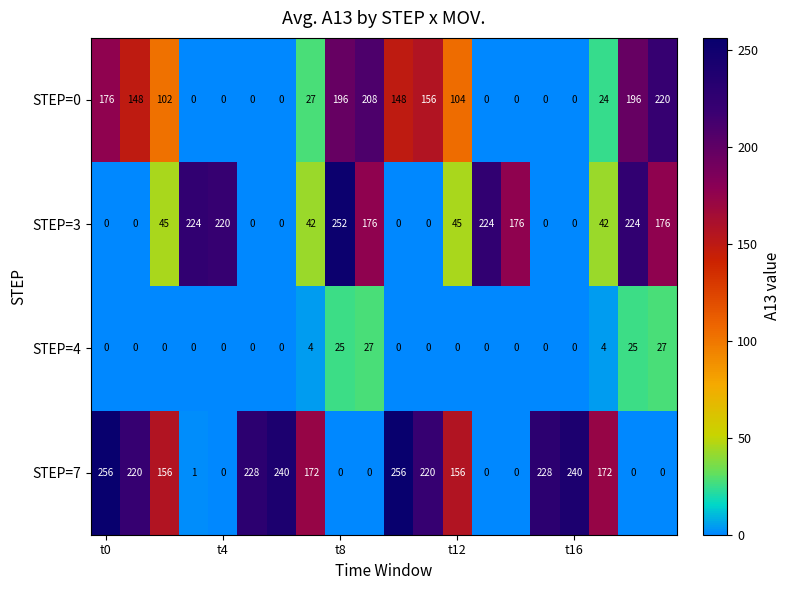

Which series has the widest spread of values?

STEP=7